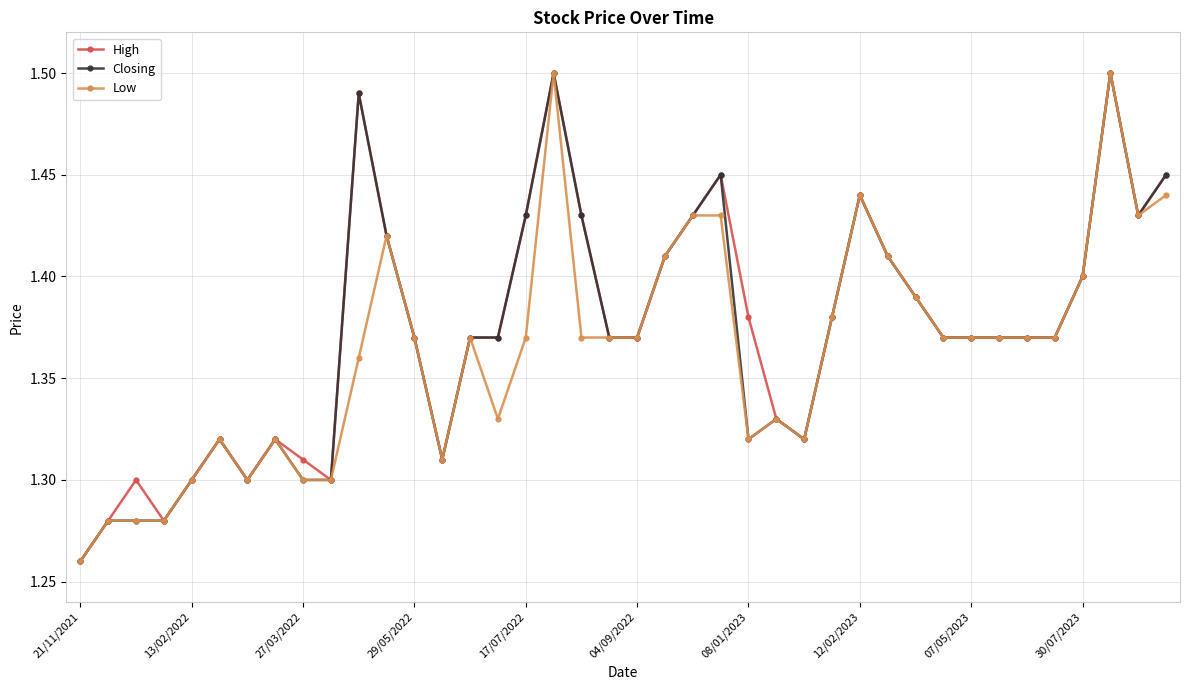

True or false: High has more than 2 interior local peaks.

True